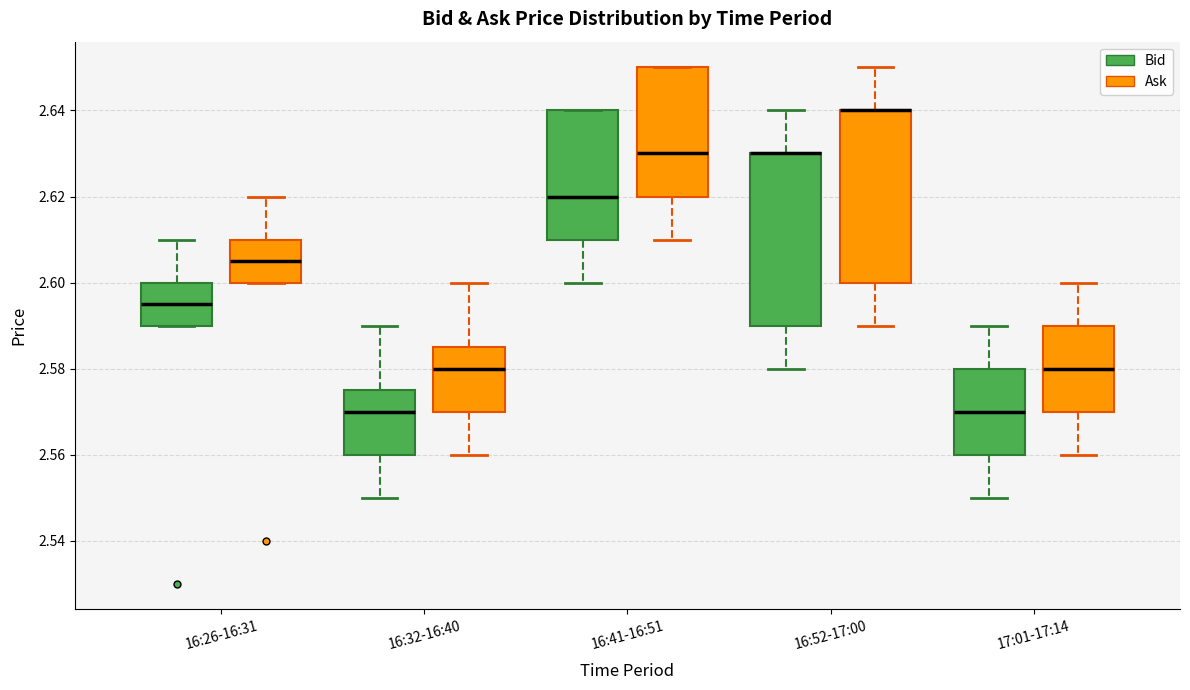

Reading left to right, transcribe this box plot: for each box, give where its median line is, the range the box spans, and where its two whiskers end, as read against the y-axis. The values are not printed on the chart, so give them approximately, as read against the axis.

16:26-16:31 (Bid): median 2.596, box 2.590 to 2.600, whiskers 2.590 to 2.610
16:26-16:31 (Ask): median 2.606, box 2.600 to 2.610, whiskers 2.600 to 2.620
16:32-16:40 (Bid): median 2.570, box 2.560 to 2.576, whiskers 2.550 to 2.590
16:32-16:40 (Ask): median 2.580, box 2.570 to 2.586, whiskers 2.560 to 2.600
16:41-16:51 (Bid): median 2.620, box 2.610 to 2.640, whiskers 2.600 to 2.640
16:41-16:51 (Ask): median 2.630, box 2.620 to 2.650, whiskers 2.610 to 2.650
16:52-17:00 (Bid): median 2.630 (drawn on the box's upper edge), box 2.590 to 2.630, whiskers 2.580 to 2.640
16:52-17:00 (Ask): median 2.640 (drawn on the box's upper edge), box 2.600 to 2.640, whiskers 2.590 to 2.650
17:01-17:14 (Bid): median 2.570, box 2.560 to 2.580, whiskers 2.550 to 2.590
17:01-17:14 (Ask): median 2.580, box 2.570 to 2.590, whiskers 2.560 to 2.600